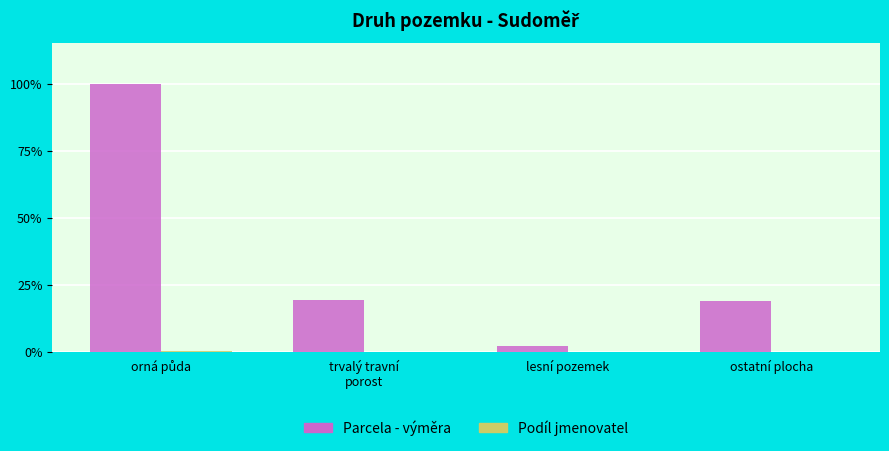

What is the maximum value shown in the chart?

100.0